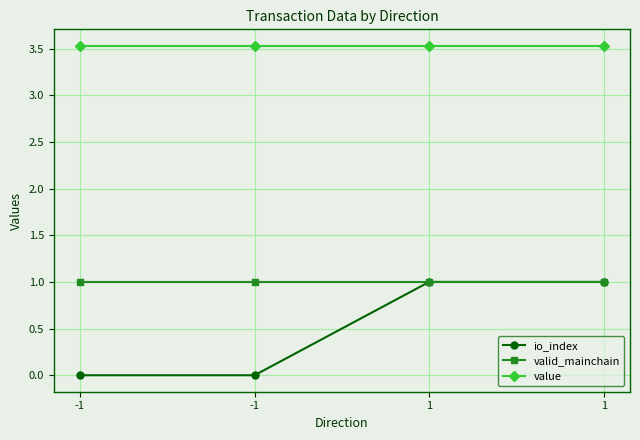

What is the value of the valid_mainchain point at the 4th from the left?

1.0